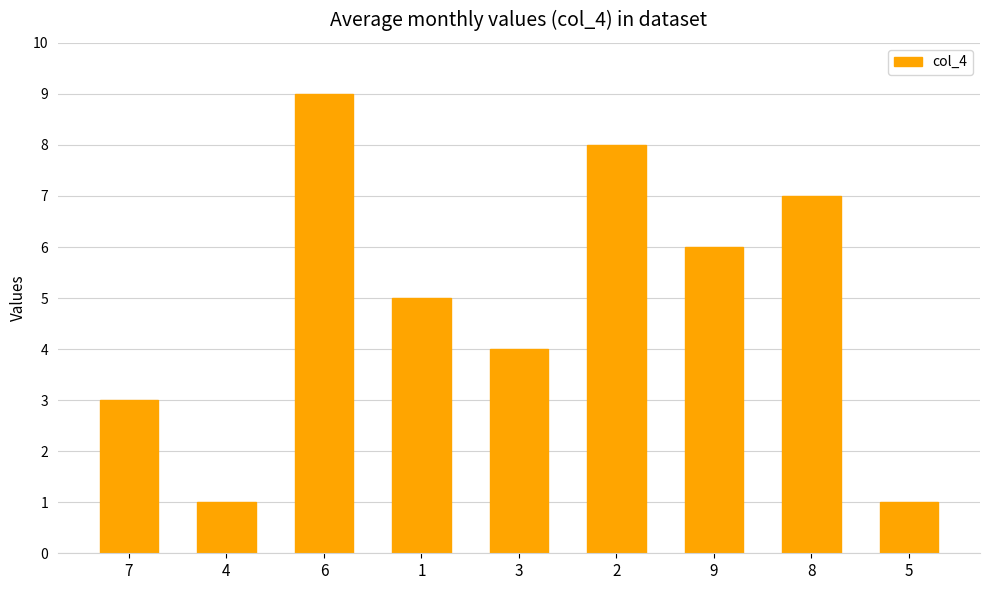

Between 4 and 6, which is larger?

6